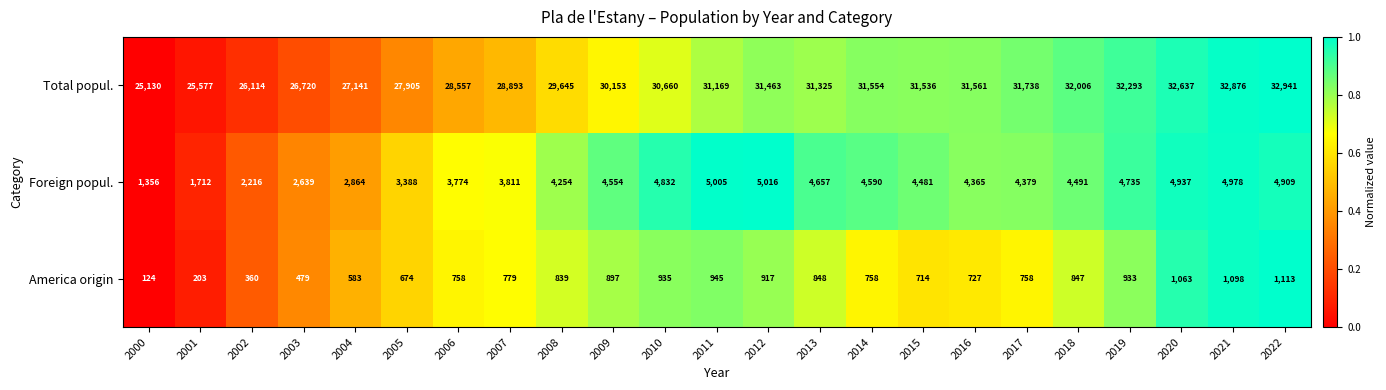

What is the sum of all Foreign popul. values?

91943